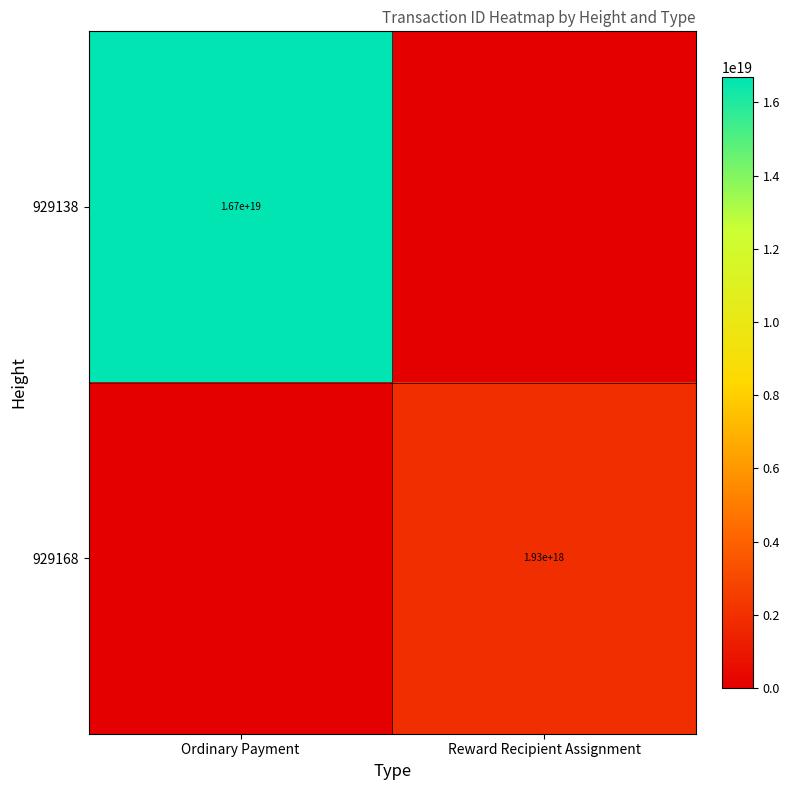

The 929138 series shows 16700000000000000000 at Ordinary Payment. True or false?

True